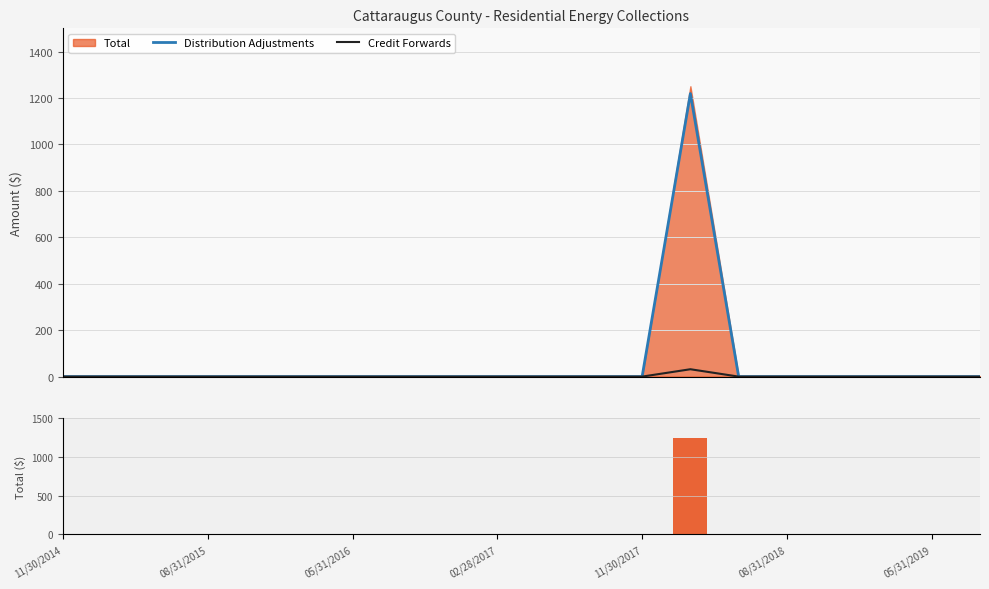

What is the difference between the maximum and minimum values in the Credit Forwards series?

31.8